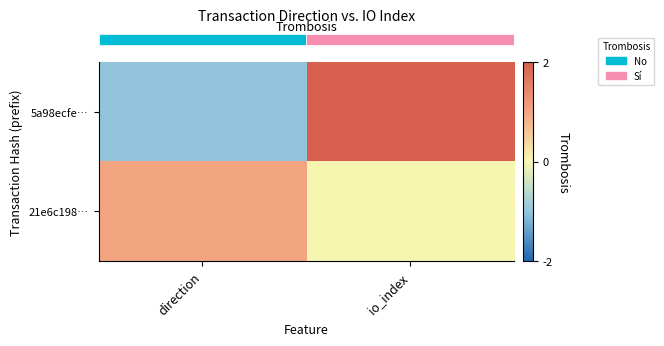

Which series has the largest total across all categories?

row_0